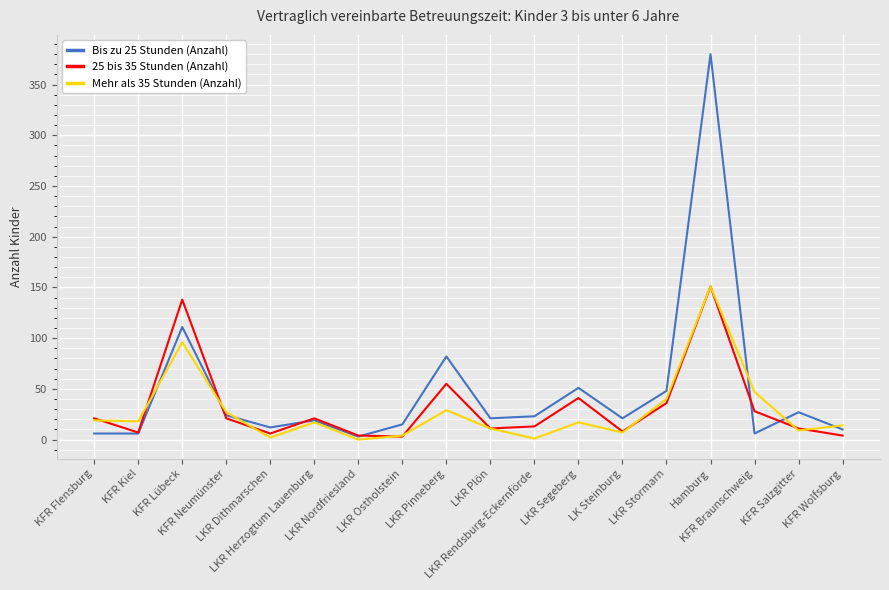

What is the greatest value displayed?

380